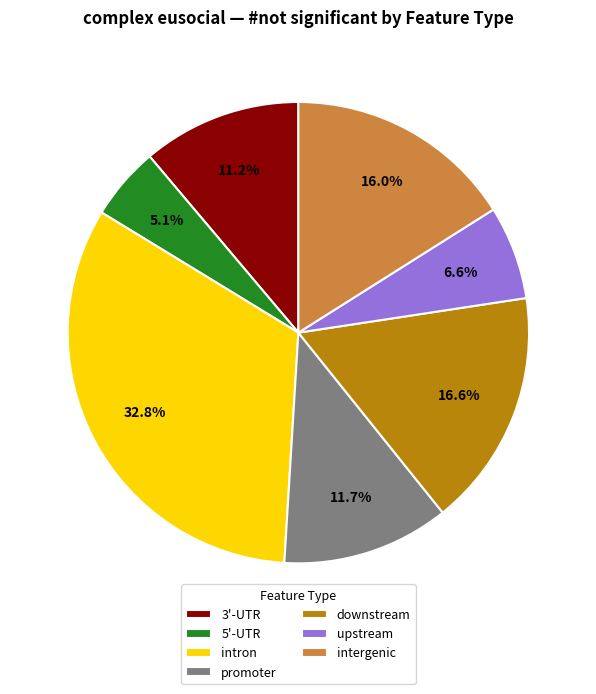

To the nearest percent, what is the combined percentage of intron and downstream?

49%